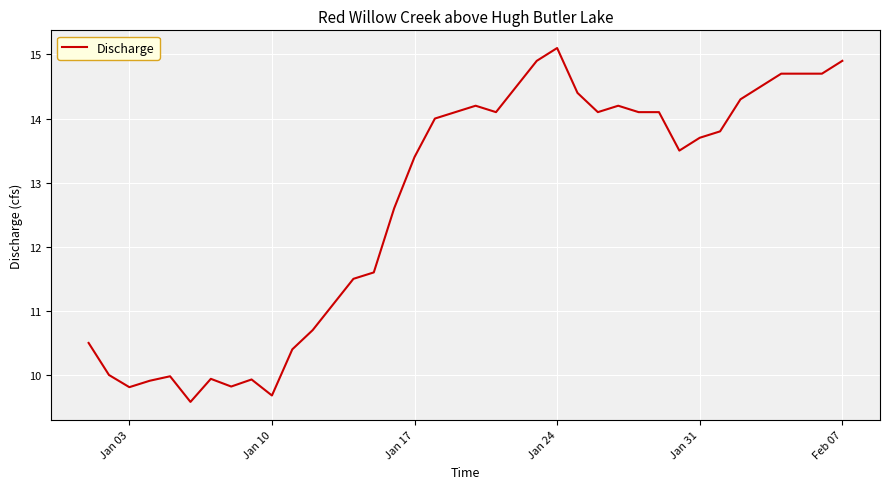

What is the smallest value displayed?

9.6